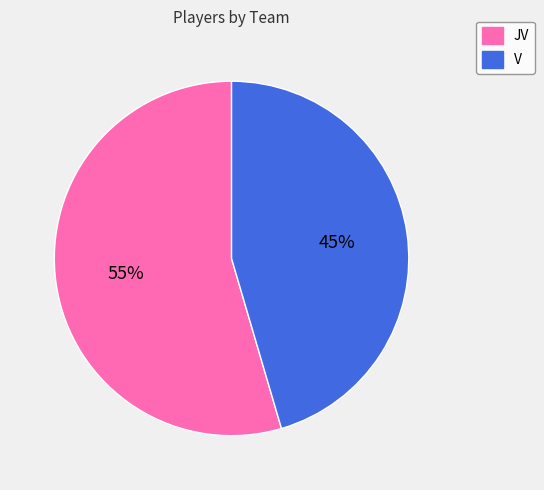

How many segments does this pie chart have?

2